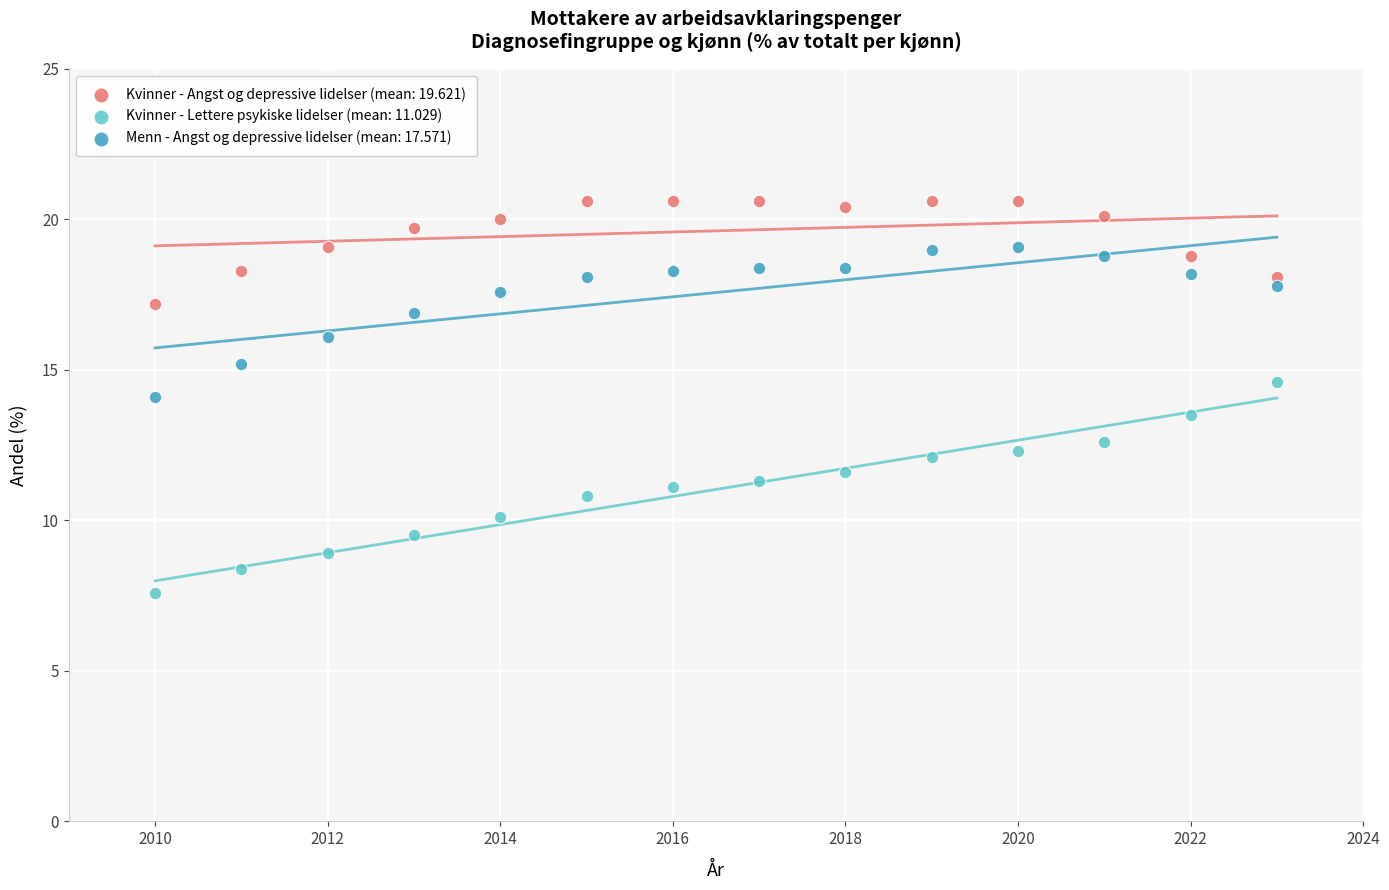

What are all the series names shown in the legend?

Kvinner - Angst og depressive lidelser (mean: 19.621), Kvinner - Lettere psykiske lidelser (mean: 11.029), Menn - Angst og depressive lidelser (mean: 17.571)